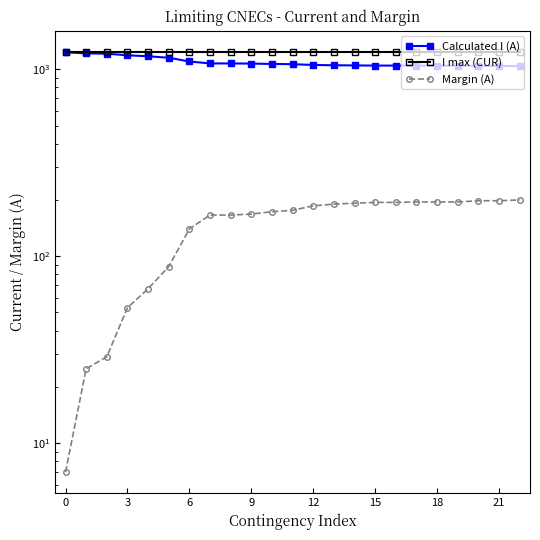

True or false: Calculated I (A) and I max (CUR) cross at least once.

False